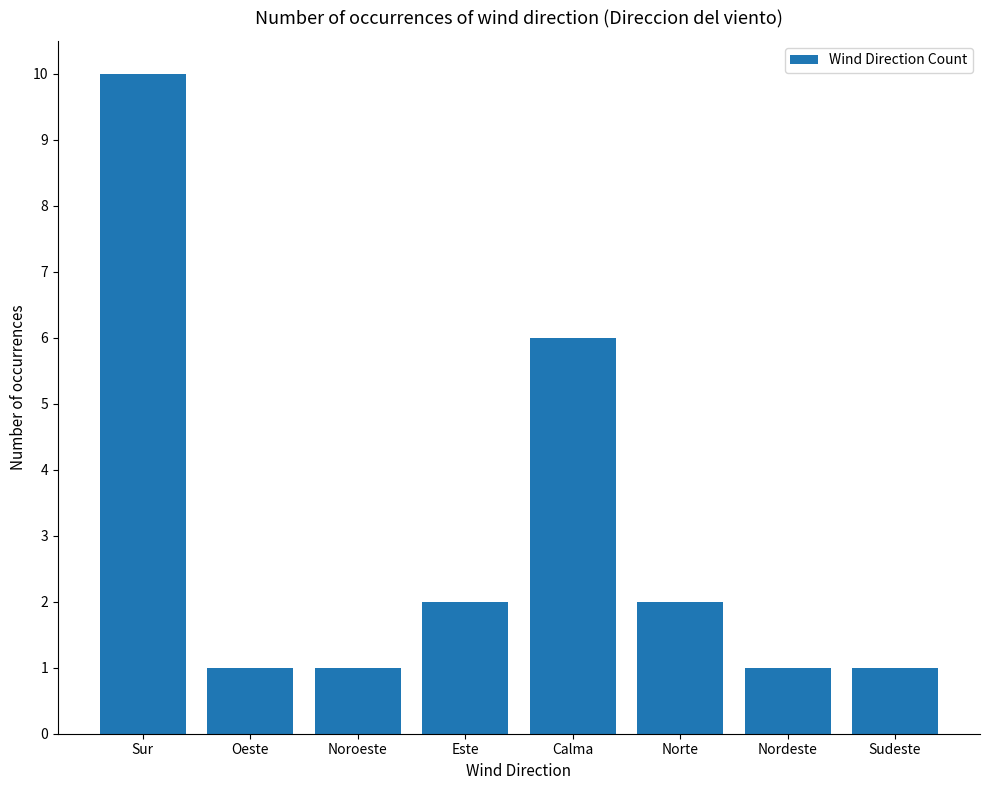

What is the label of the 6th bar from the left?

Norte